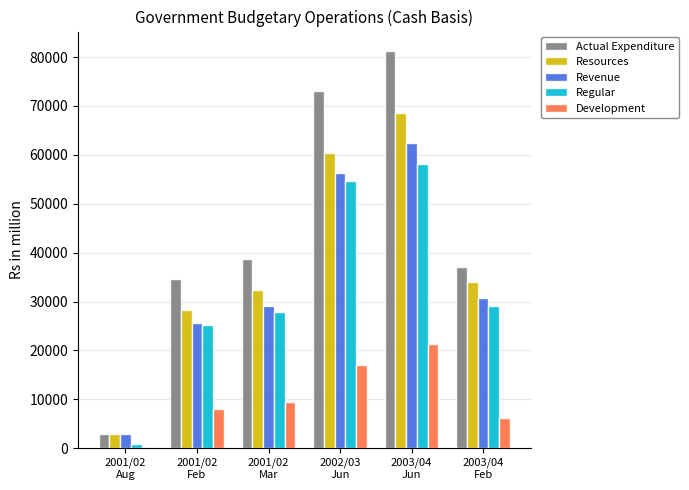

Which series has the largest total across all categories?

Actual Expenditure